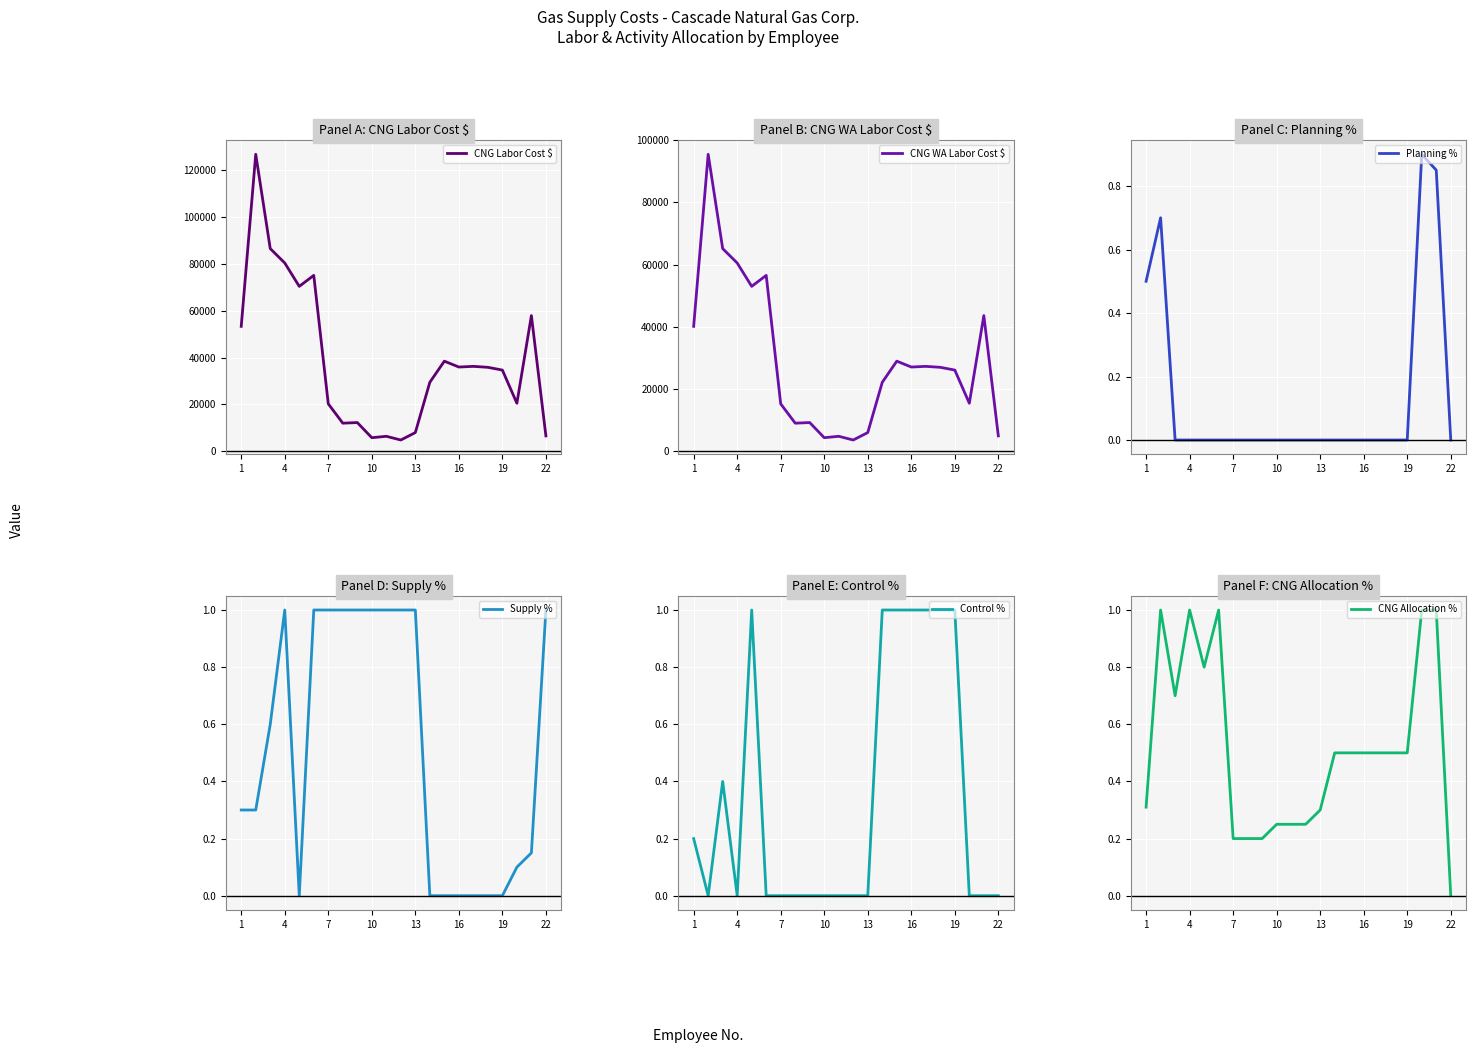

What is the maximum value for CNG Labor Cost $?

126875.0